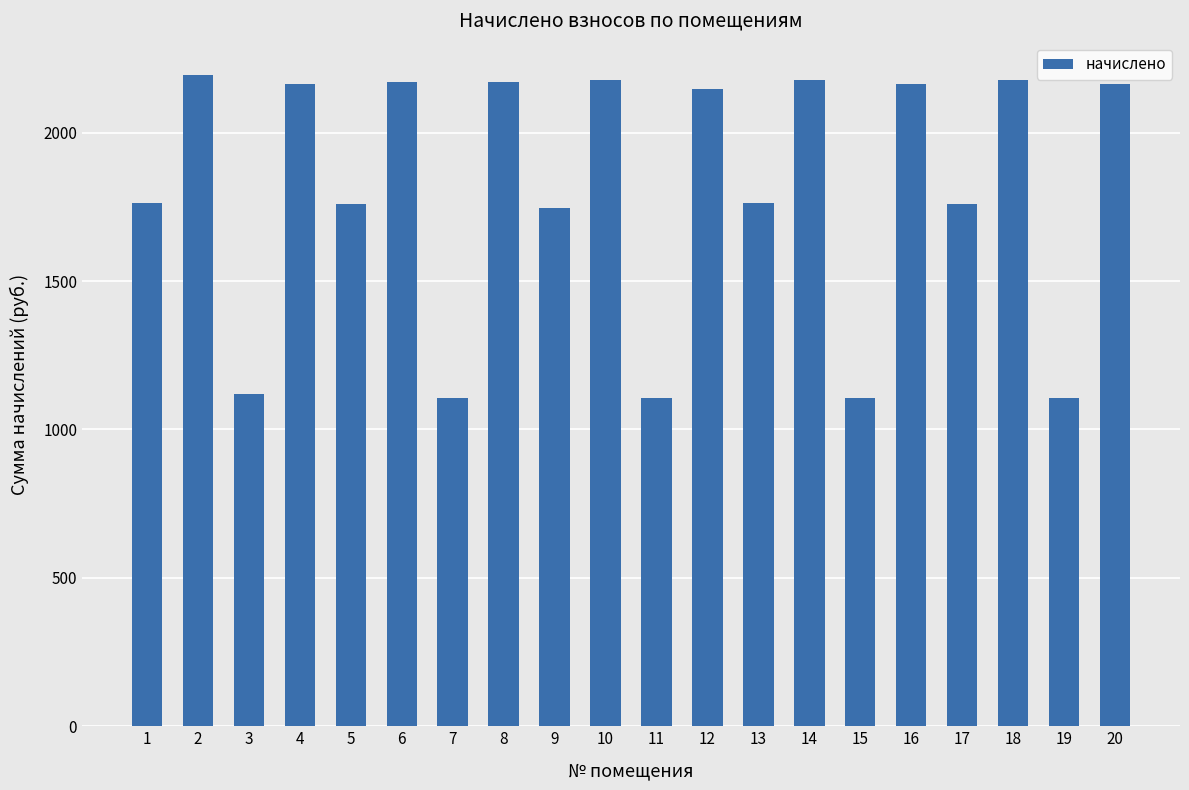

What is the smallest value displayed?

1106.1